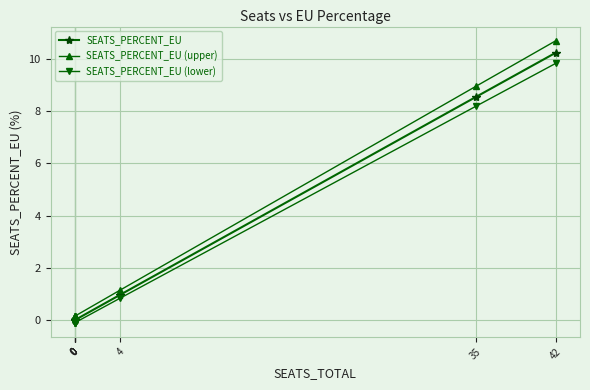

Reading left to right, what are all the values shown in this chart?

SEATS_PERCENT_EU: 0.0	0.0	0.0	0.0	0.0	1.0	8.5	10.2
SEATS_PERCENT_EU (upper): 0.1	0.1	0.1	0.1	0.1	1.2	8.9	10.7
SEATS_PERCENT_EU (lower): -0.1	-0.1	-0.1	-0.1	-0.1	0.9	8.2	9.8